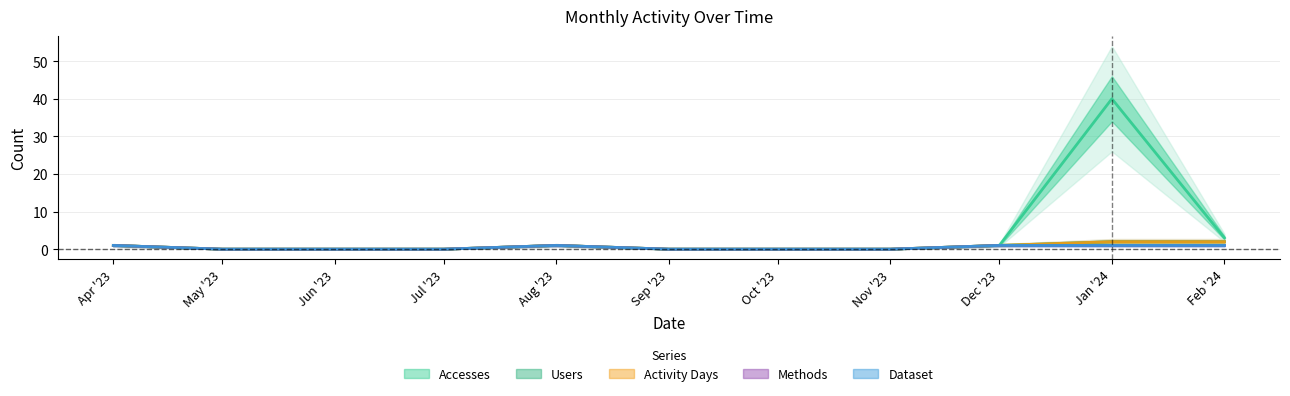

How many data points in Methods are above 0?

5